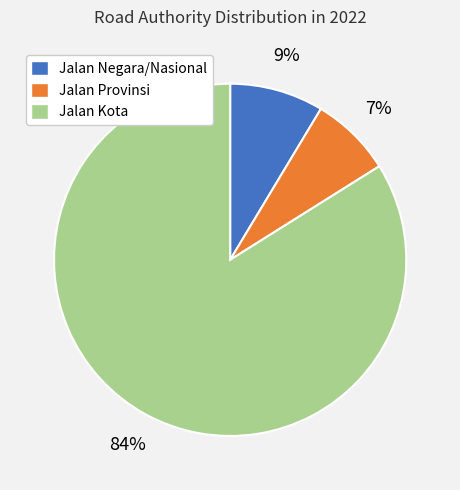

To the nearest percent, what is the average slice percentage?

33%